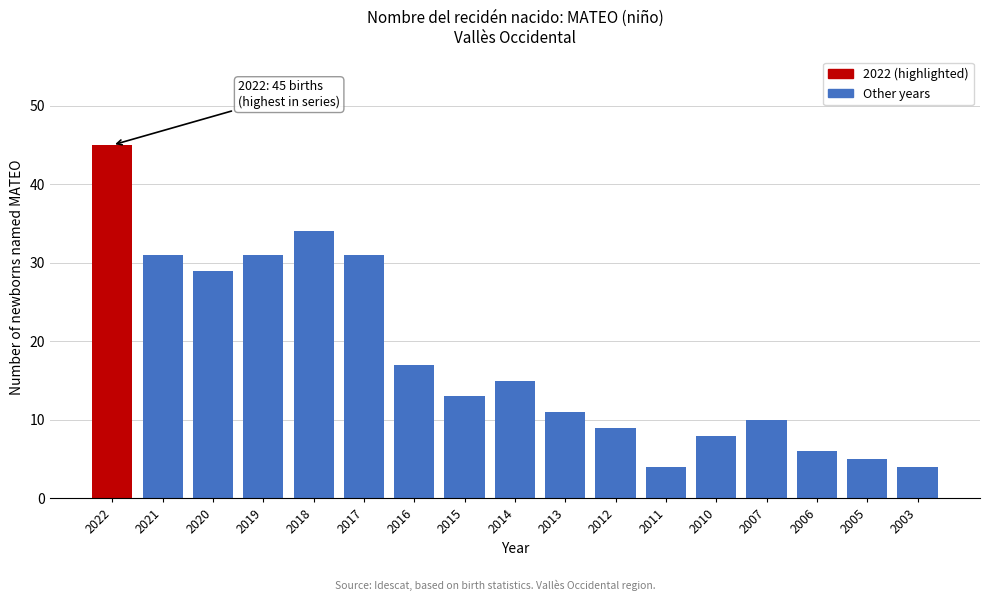

Reading left to right, transcribe all the data shown in this chart.

2022=45	2021=31	2020=29	2019=31	2018=34	2017=31	2016=17	2015=13	2014=15	2013=11	2012=9	2011=4	2010=8	2007=10	2006=6	2005=5	2003=4